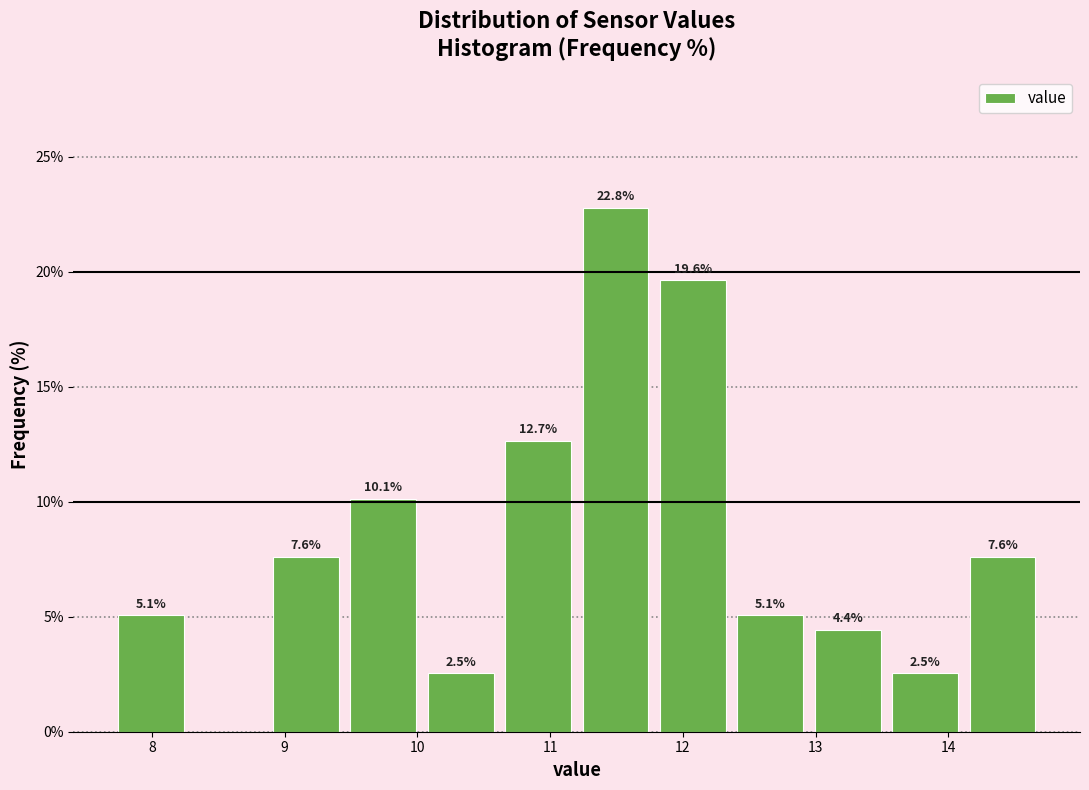

Over which range of the x-axis is the bar tallest?

11.2 to 11.8